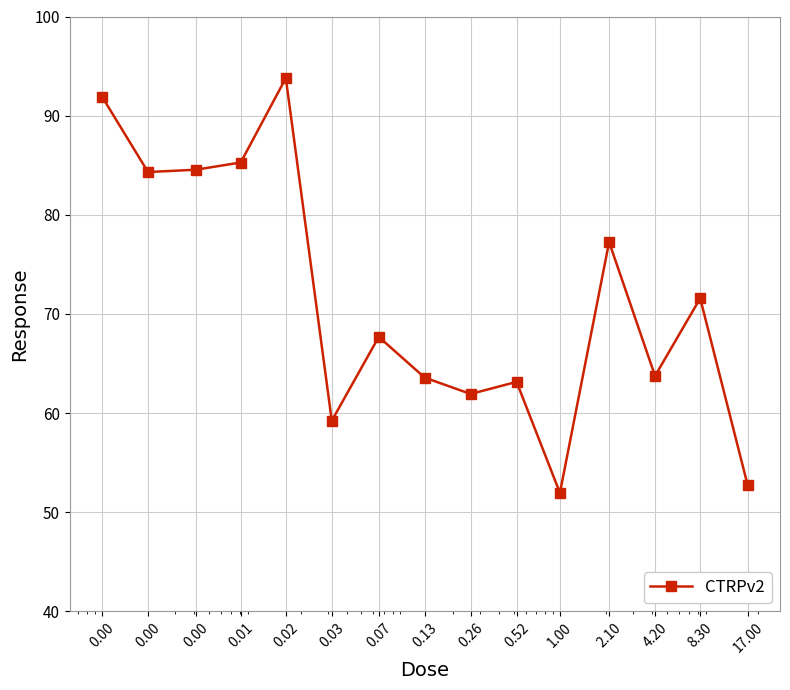

How many interior local peaks (higher than both neighbors) does the data have?

5